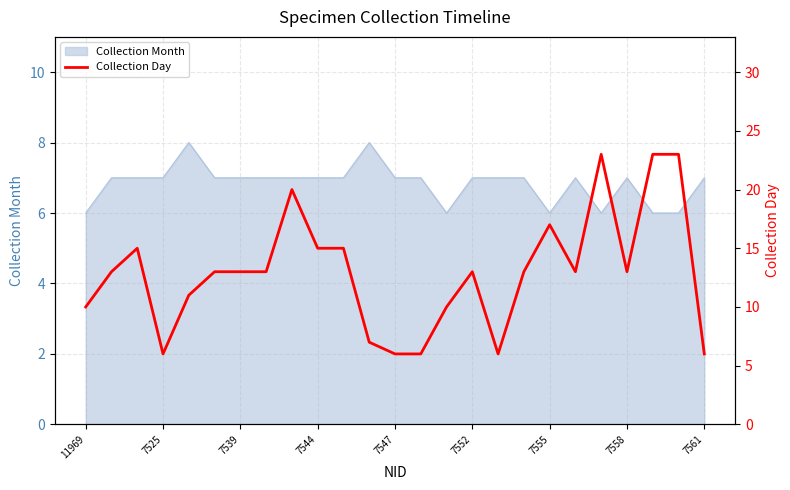

True or false: Collection Month has a value of 7 at 7544.

True